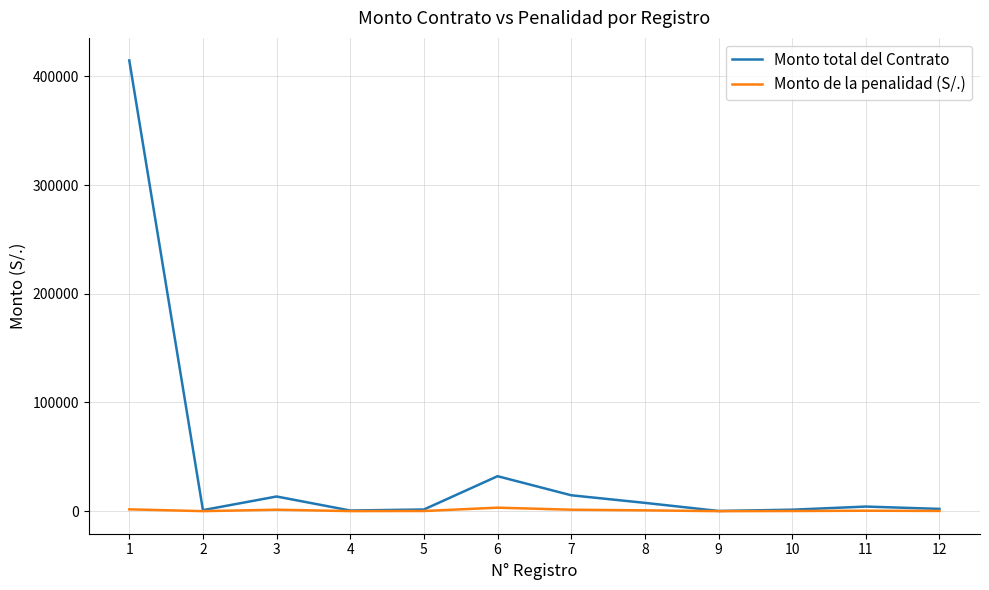

What is the greatest value displayed?

414720.0